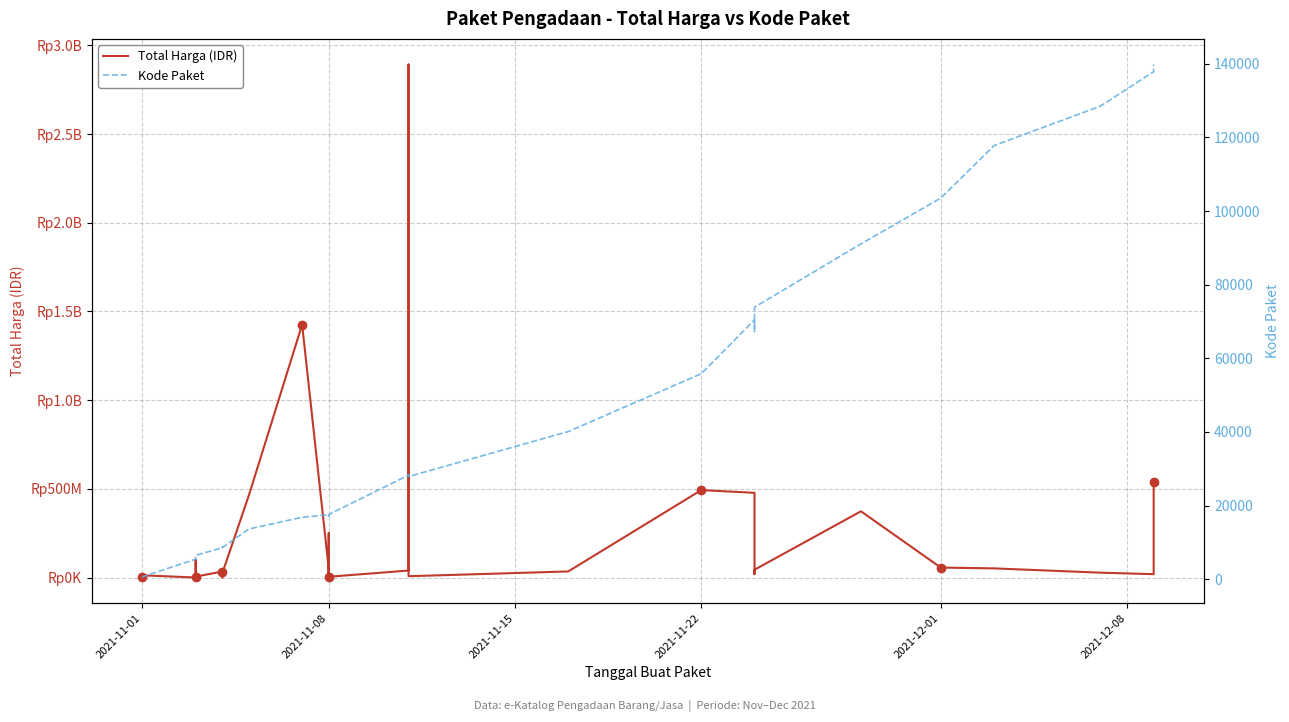

List the series in order of their peak value, lowest first.

Kode Paket, Total Harga (IDR)